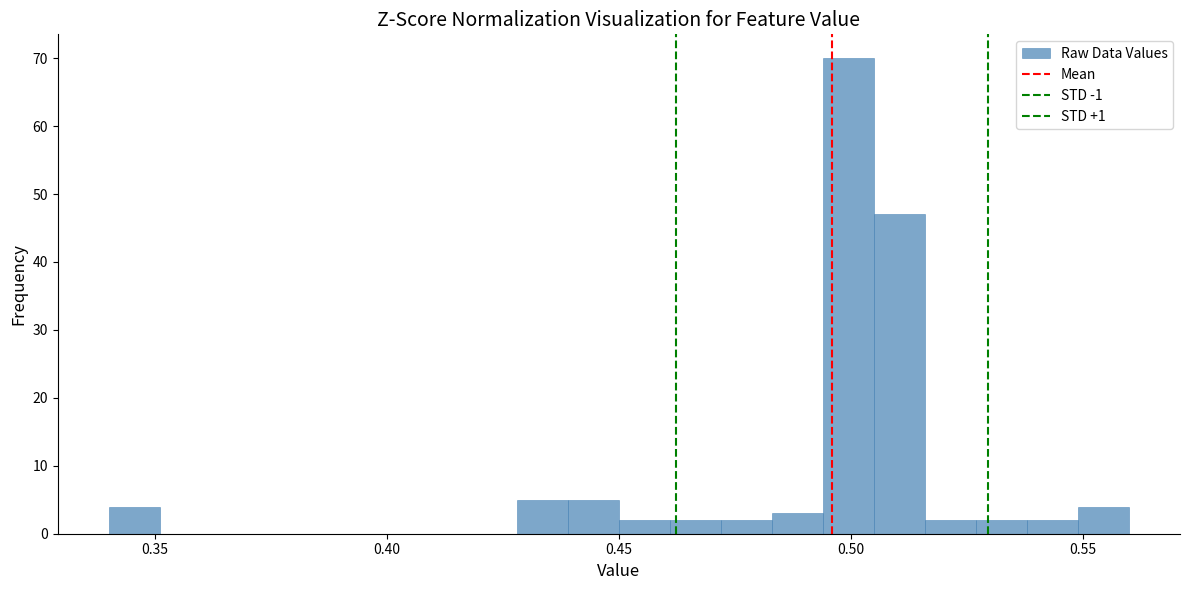

Read against the x-axis, roughly where is the centre of the tallest bar?

0.500